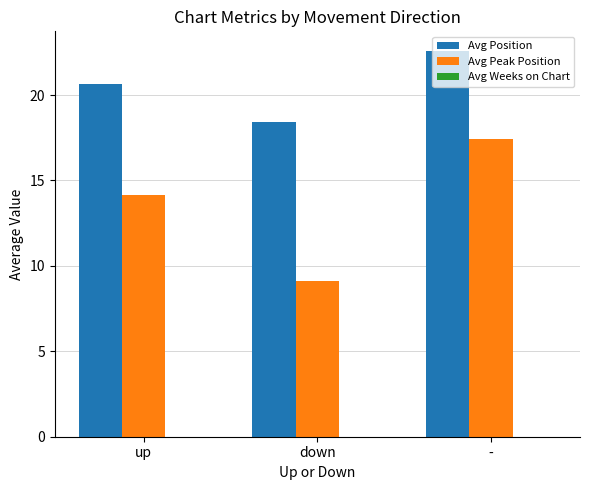

What is the sum of all Avg Position values?

61.7